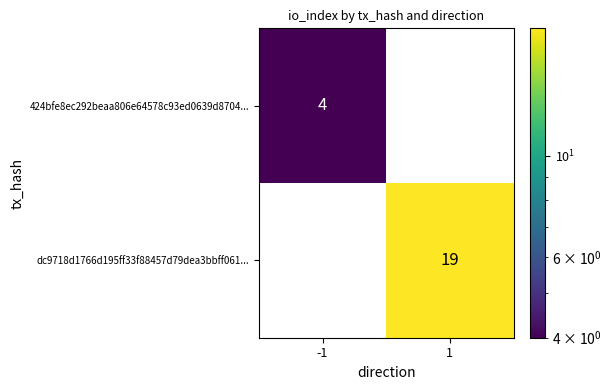

Reading left to right, what are all the values shown in this chart?

424bfe8ec292beaa806e64578c93ed0639d8704...: -1=4	1=0
dc9718d1766d195ff33f88457d79dea3bbff061...: -1=0	1=19